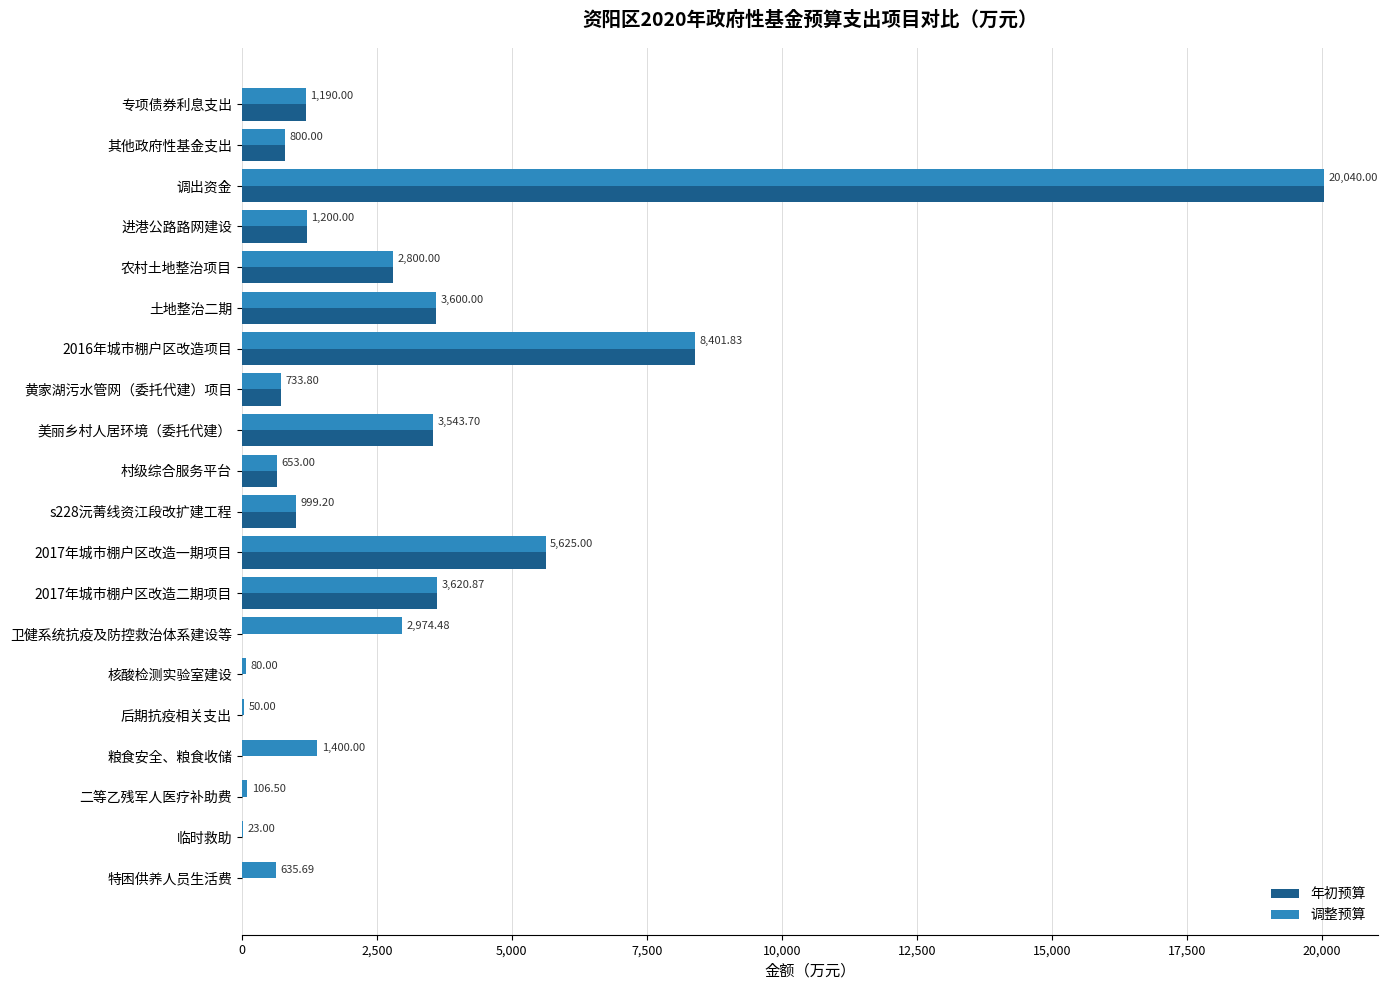

What is the sum of all 调整预算 values?

58477.1